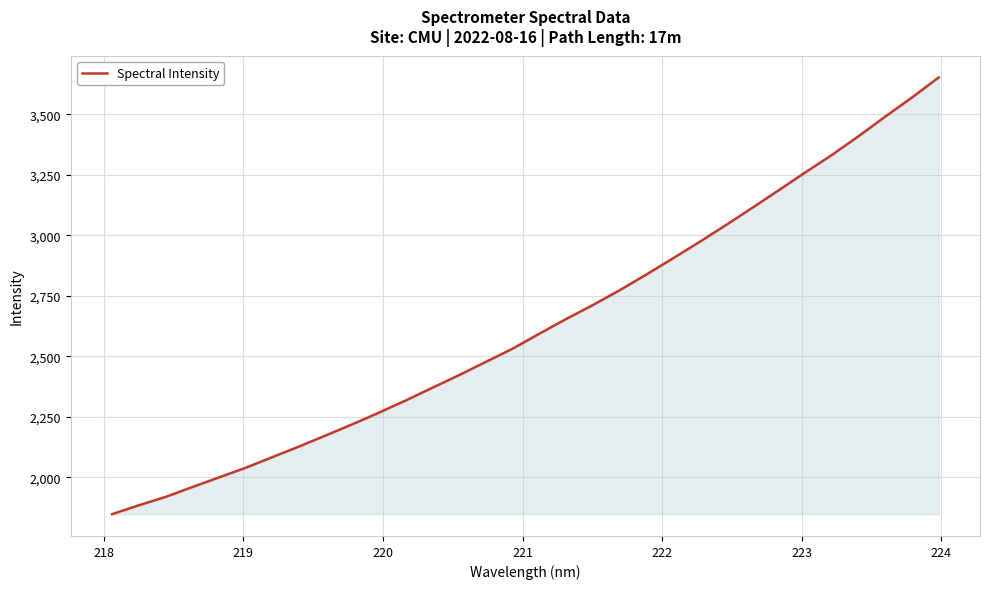

What is the greatest value displayed?

3651.3